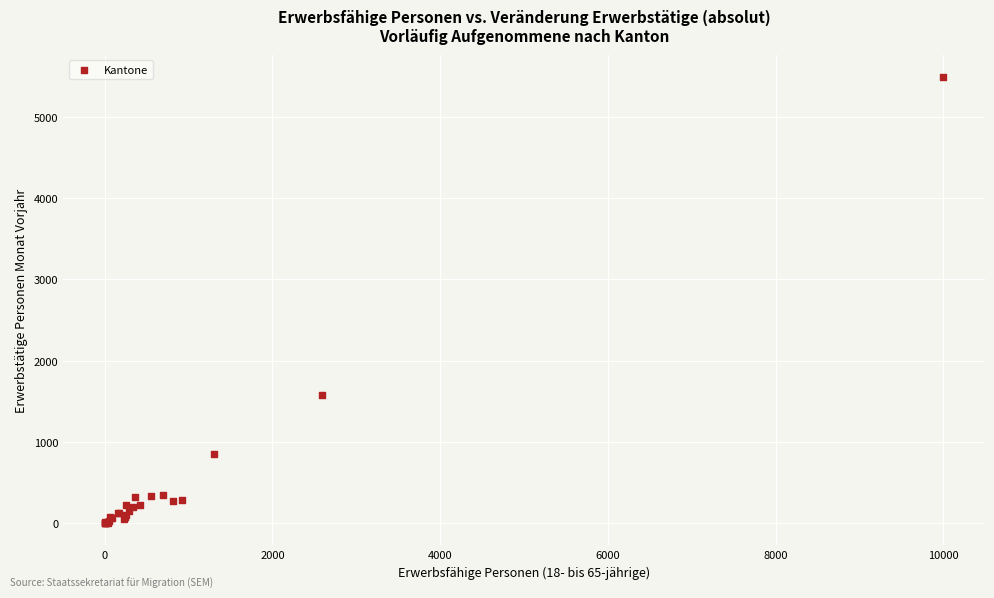

What Y value in the scatter plot is closest to 2744?

1573